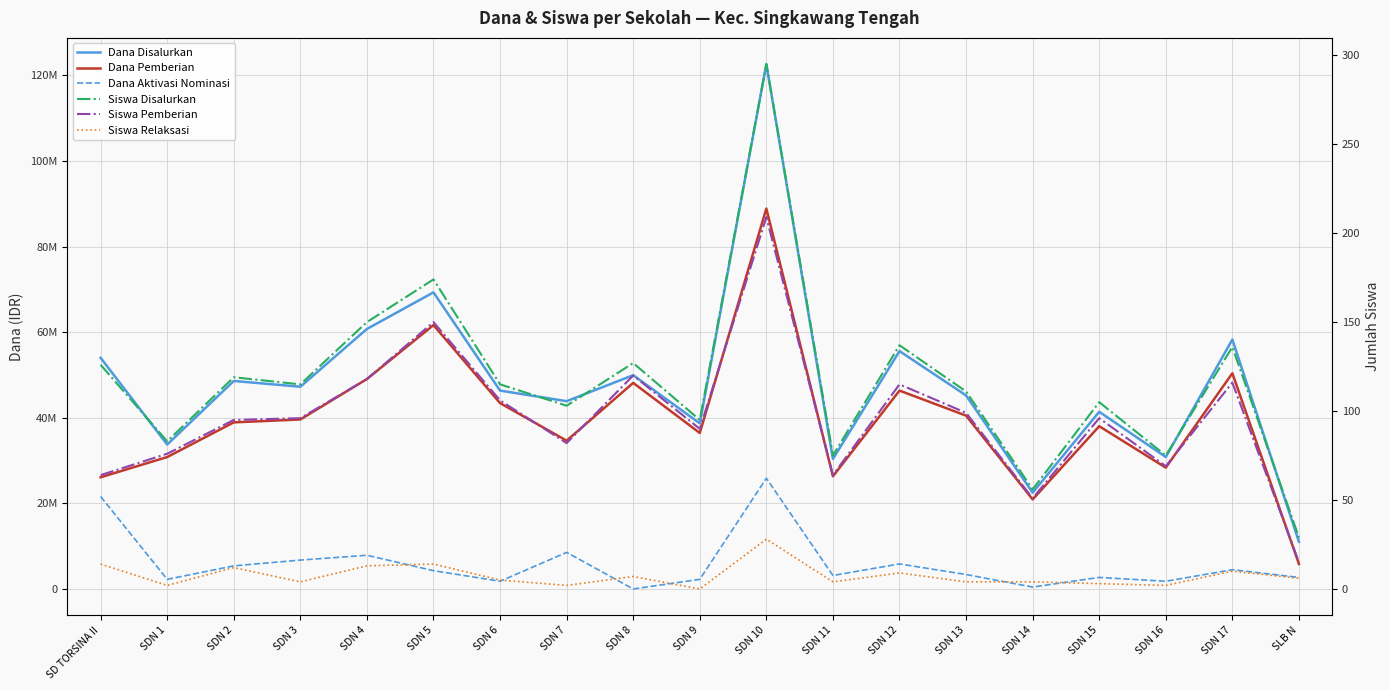

At which category does the chart reach its minimum across all series?

SDN 8